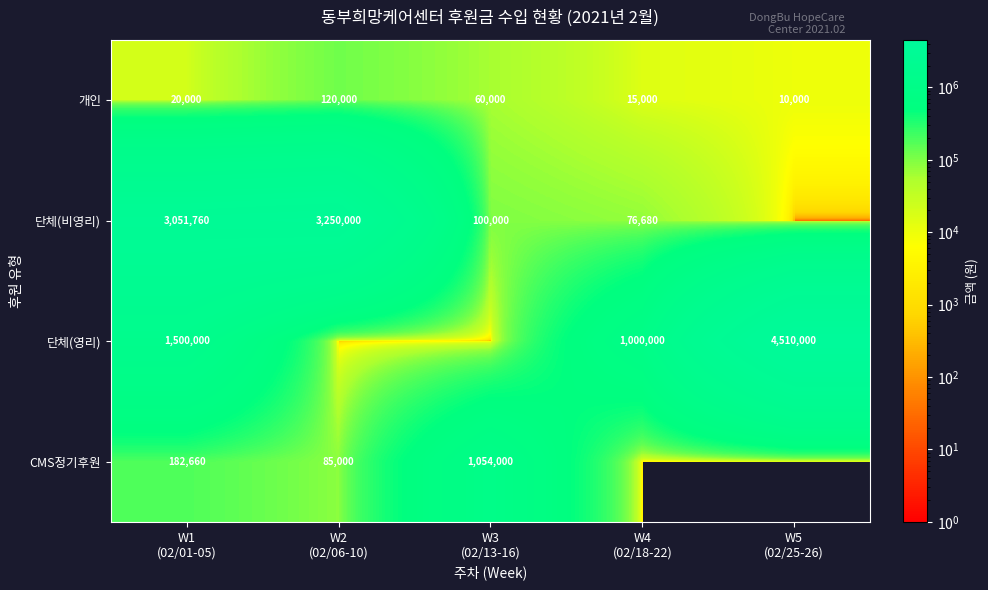

What is the average value of the 개인 series?

45000